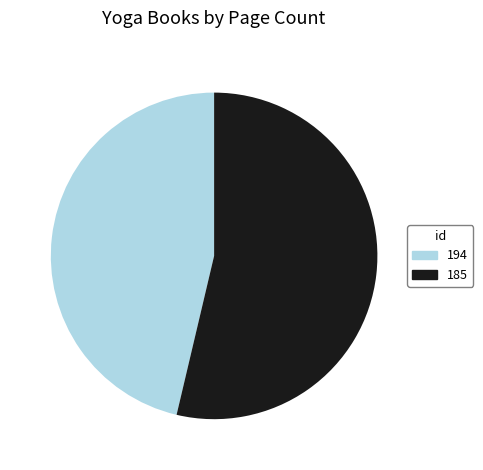

How many segments does this pie chart have?

2